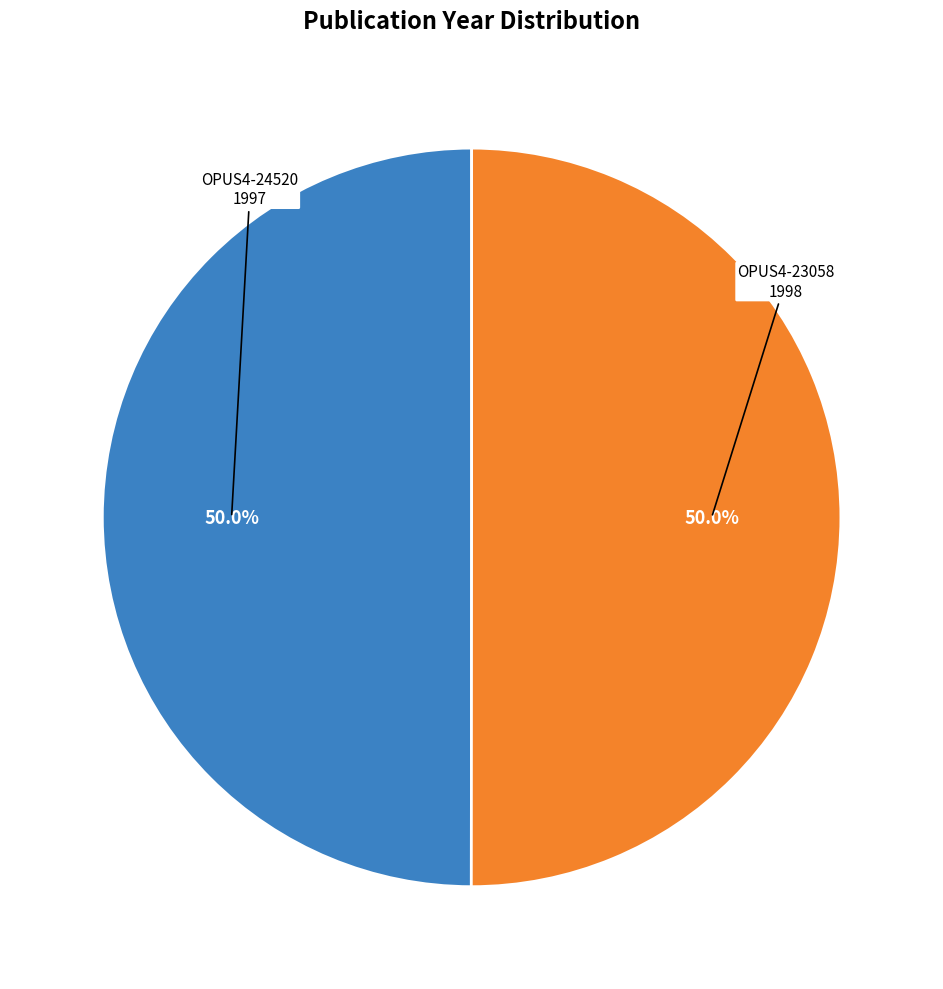

Rank the categories by value from lowest to highest.

OPUS4-24520, OPUS4-23058